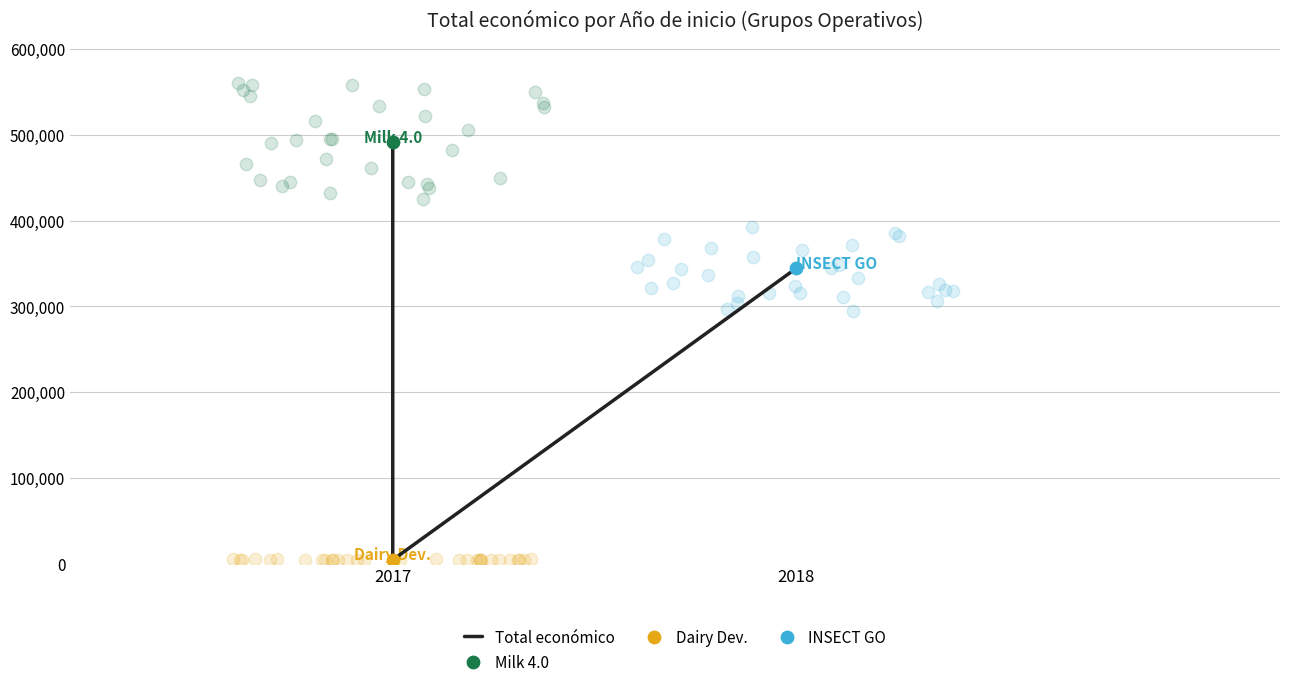

Which has a higher value, 2017 or 2017?

2017